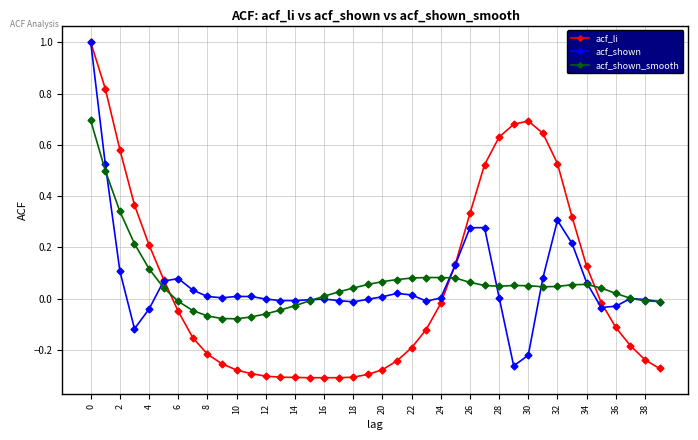

How many lines are shown in the chart?

3